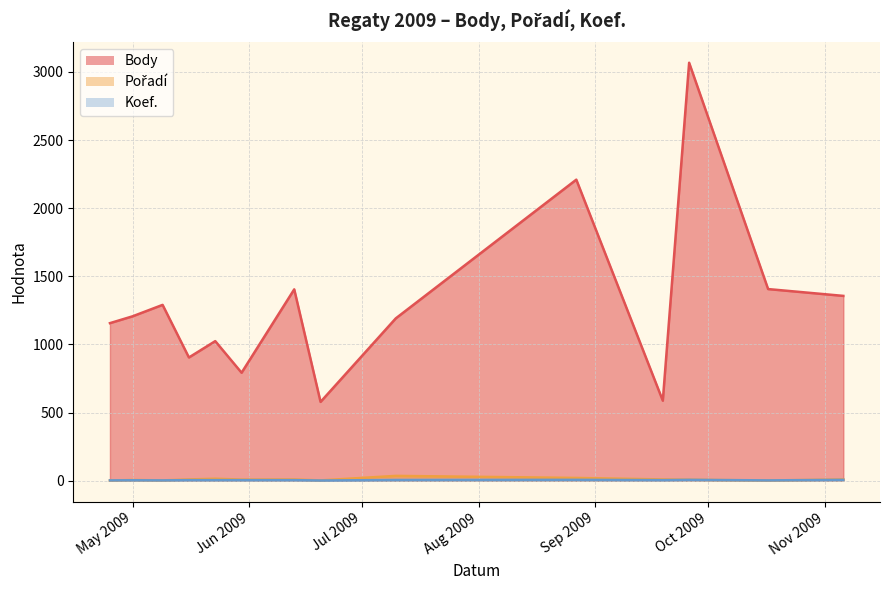

List the series in order of their peak value, lowest first.

Koef., Pořadí, Body